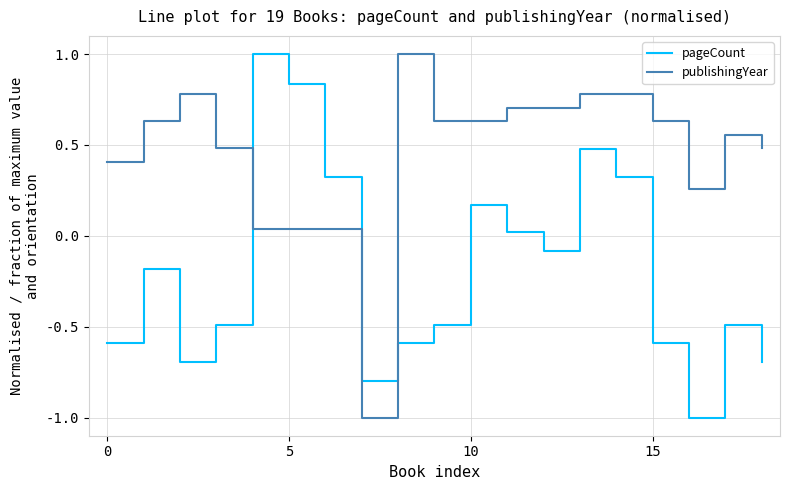

After their last crossing, which series has the higher values: pageCount or publishingYear?

publishingYear